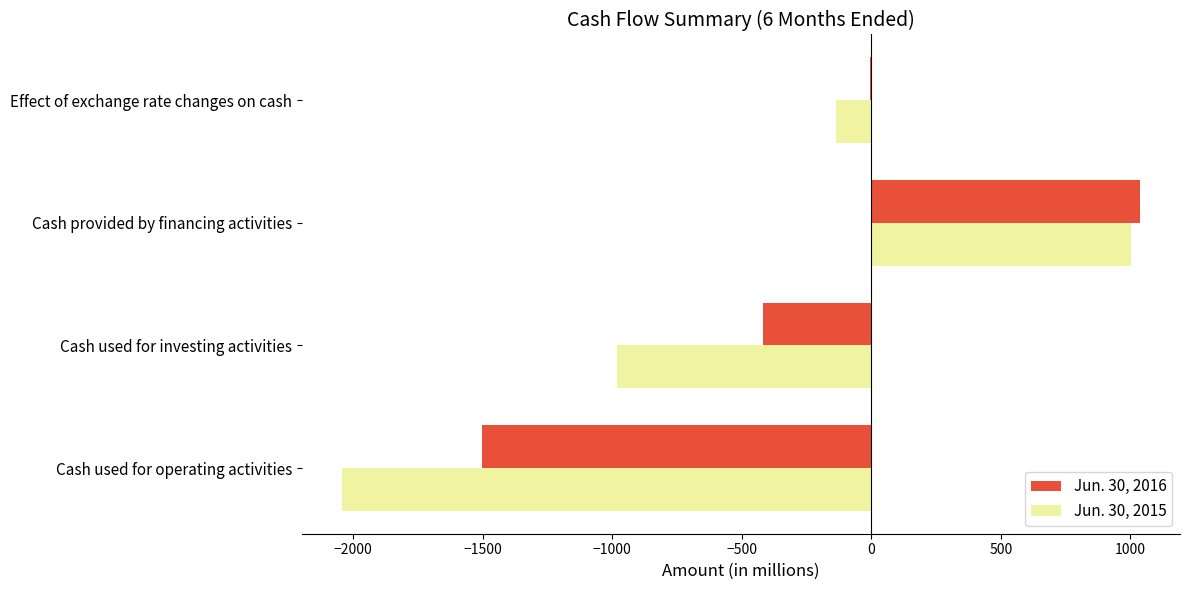

Which series has the largest total across all categories?

Jun. 30, 2016